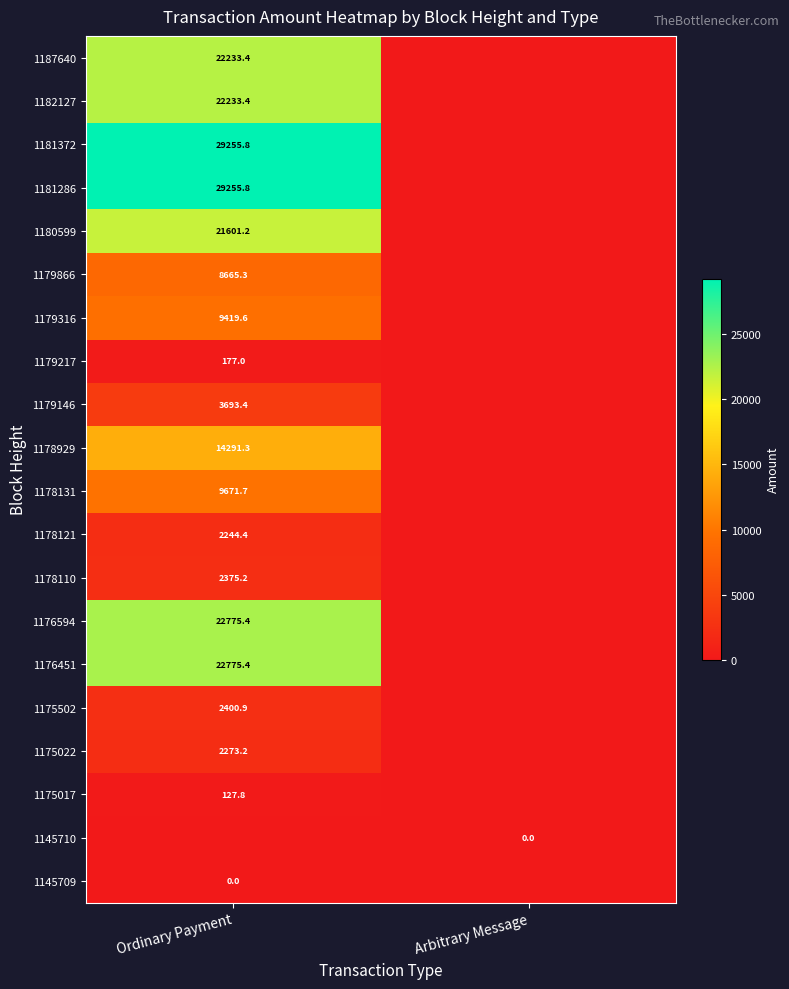

True or false: 1175017 has a value of 127.8 at Ordinary Payment.

True